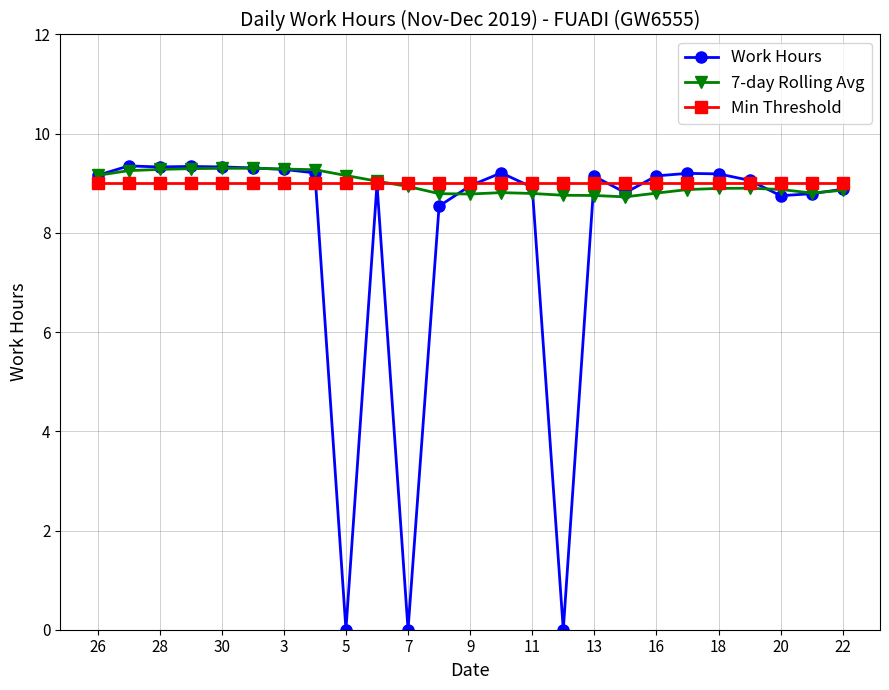

True or false: Work Hours has more than 2 interior local peaks.

True